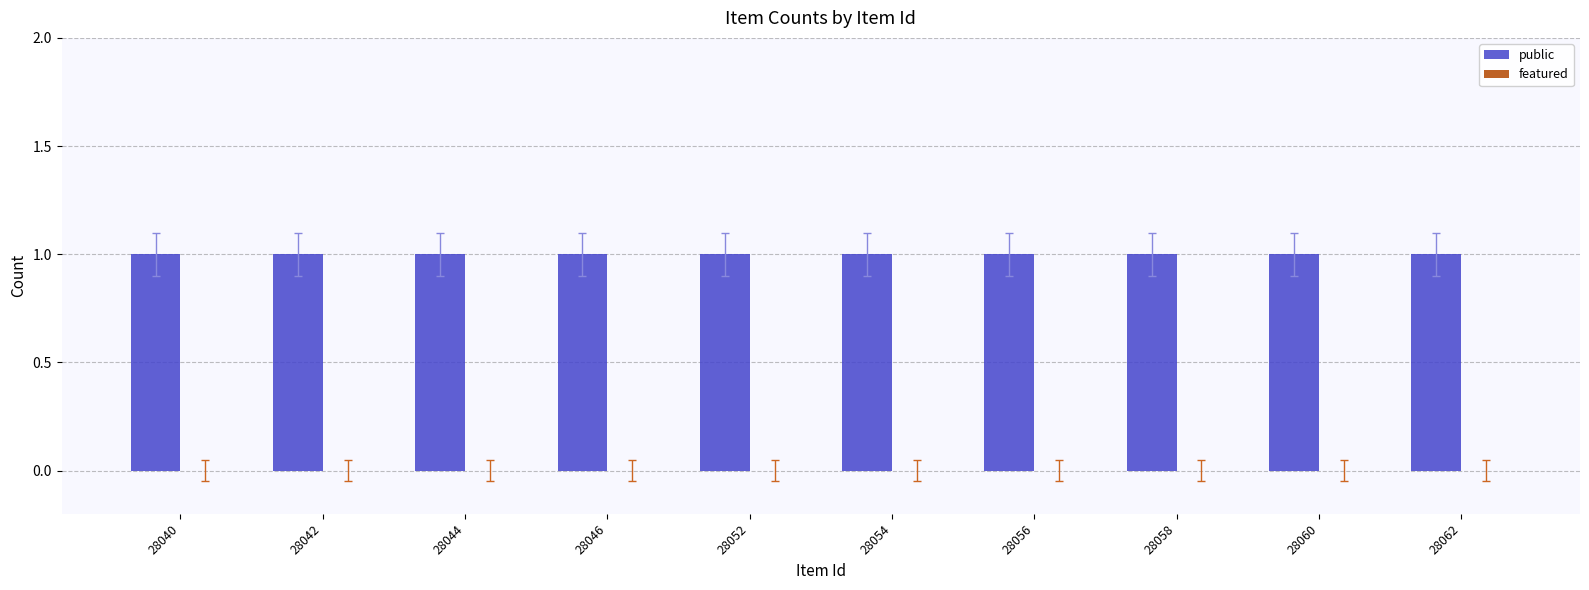

The public series shows 1 at 28058. True or false?

True